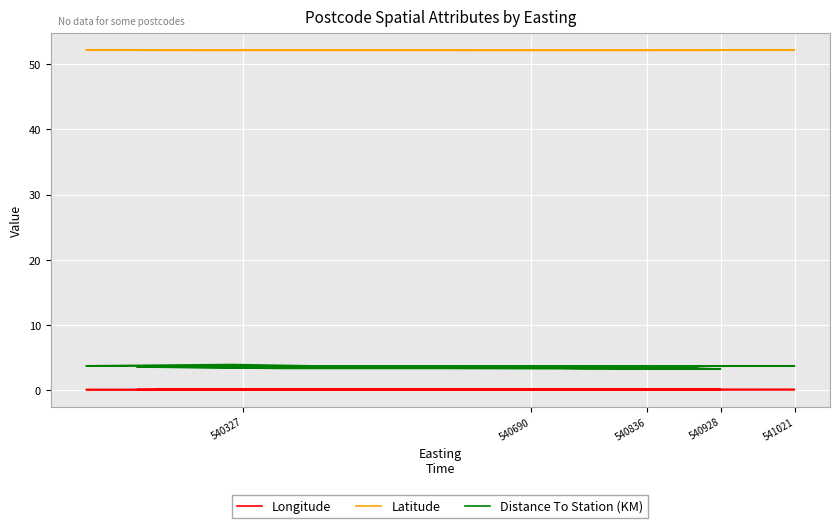

At how many categories does at least one series exceed 23?

20